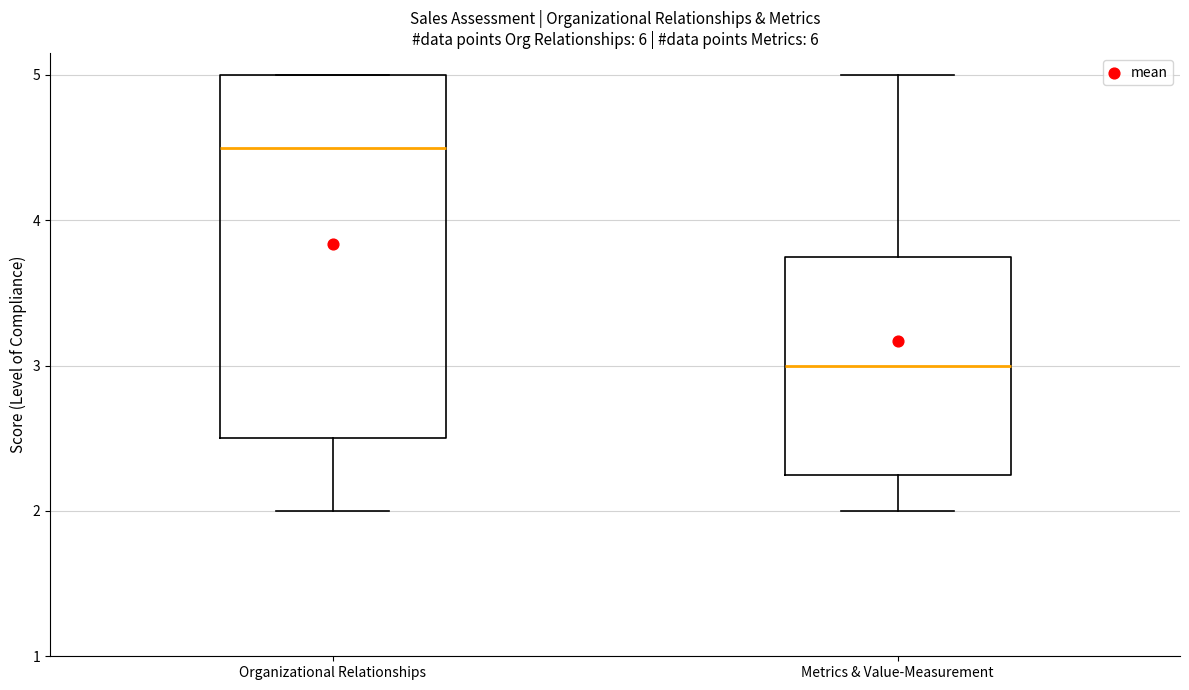

Which box's median line is the highest?

Organizational Relationships